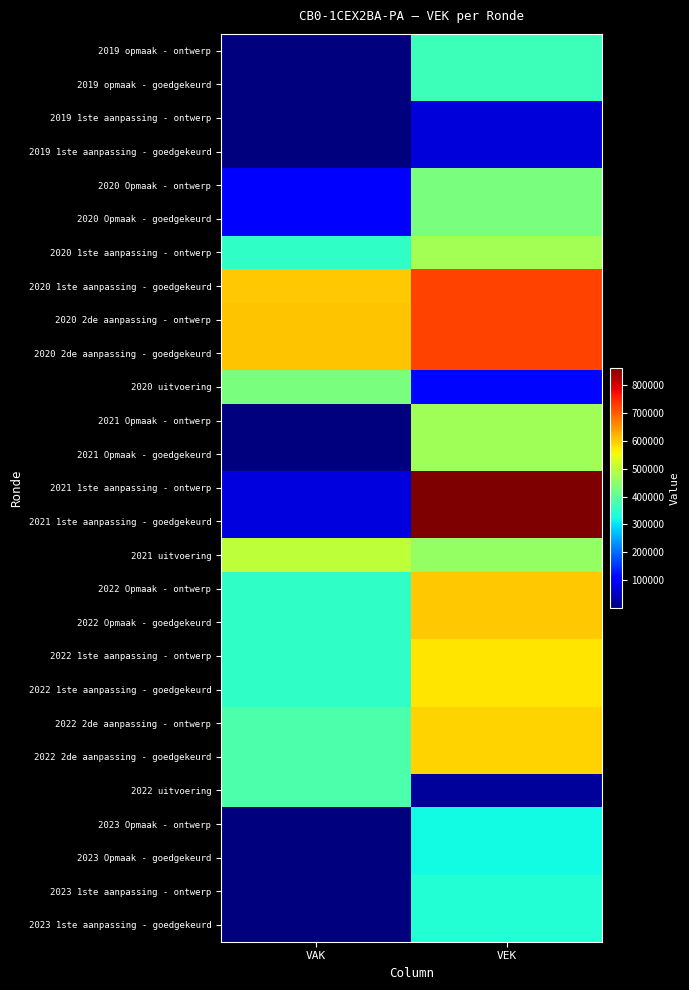

Rank the series at VAK from highest to lowest value.

2020 2de aanpassing - ontwerp, 2020 2de aanpassing - goedgekeurd, 2020 1ste aanpassing - goedgekeurd, 2021 uitvoering, 2020 uitvoering, 2022 uitvoering, 2022 2de aanpassing - ontwerp, 2022 2de aanpassing - goedgekeurd, 2020 1ste aanpassing - ontwerp, 2022 Opmaak - ontwerp, 2022 Opmaak - goedgekeurd, 2022 1ste aanpassing - ontwerp, 2022 1ste aanpassing - goedgekeurd, 2020 Opmaak - ontwerp, 2020 Opmaak - goedgekeurd, 2021 1ste aanpassing - ontwerp, 2021 1ste aanpassing - goedgekeurd, 2019 1ste aanpassing - ontwerp, 2019 1ste aanpassing - goedgekeurd, 2019 opmaak - ontwerp, 2019 opmaak - goedgekeurd, 2021 Opmaak - ontwerp, 2021 Opmaak - goedgekeurd, 2023 Opmaak - ontwerp, 2023 Opmaak - goedgekeurd, 2023 1ste aanpassing - ontwerp, 2023 1ste aanpassing - goedgekeurd